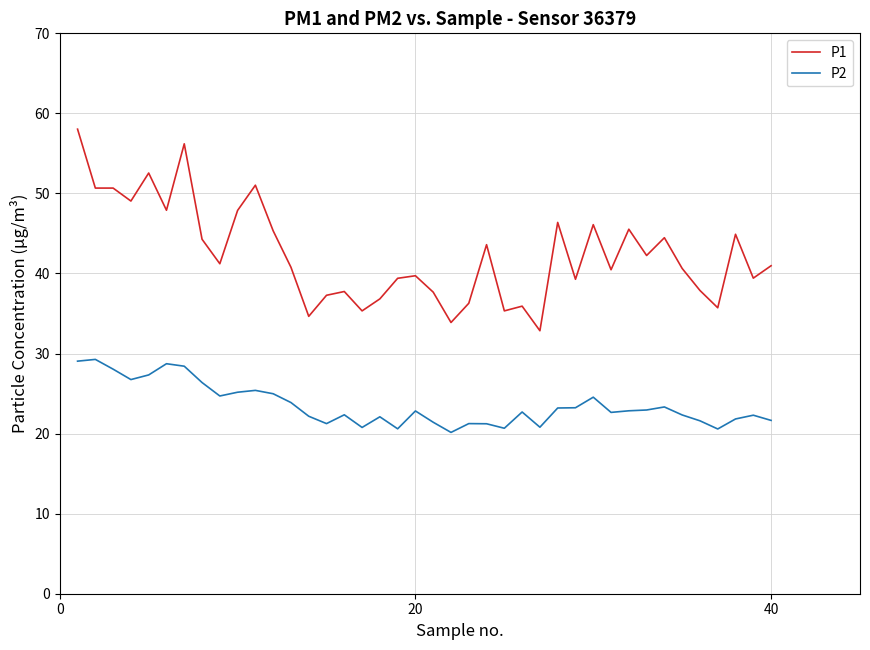

Which series has the largest total across all categories?

P1